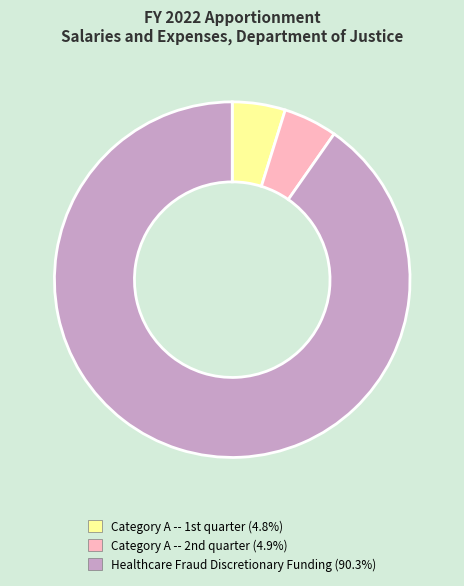

Is there any slice that represents more than half of the pie?

Yes